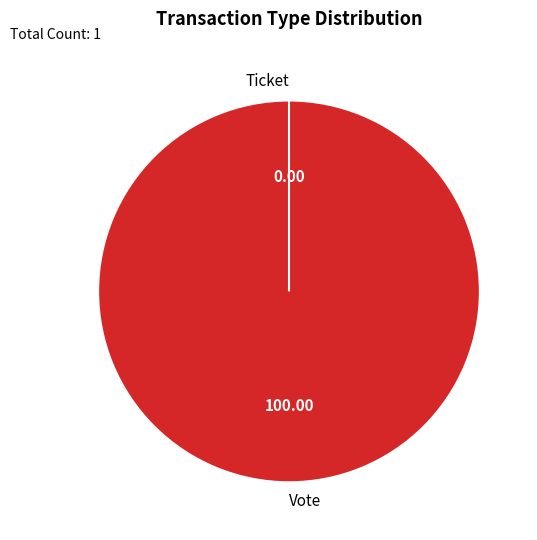

Is there any slice that represents more than half of the pie?

Yes